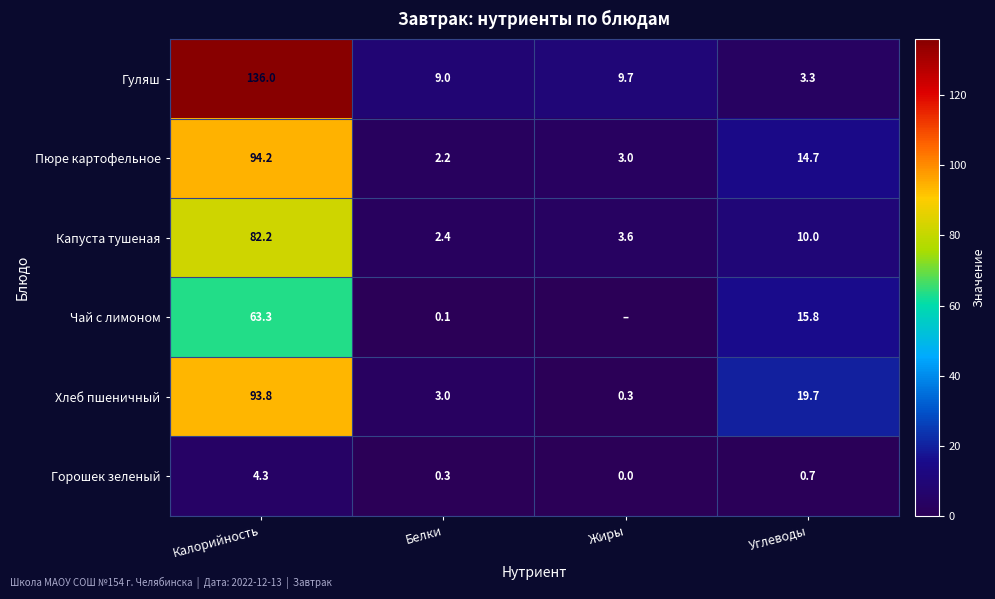

At which category is the sum across all series the highest?

Калорийность